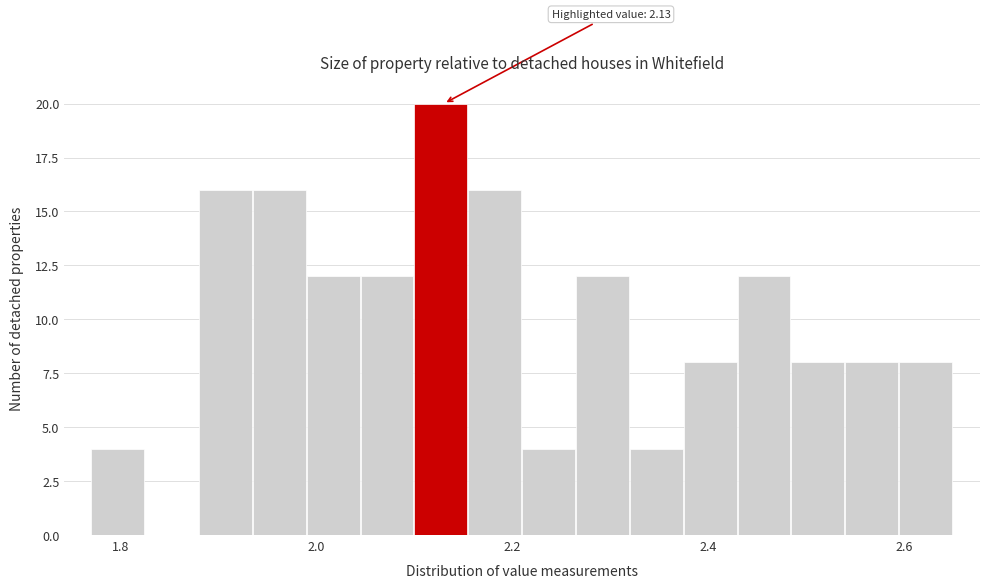

Read against the x-axis, roughly where is the centre of the tallest bar?

2.12